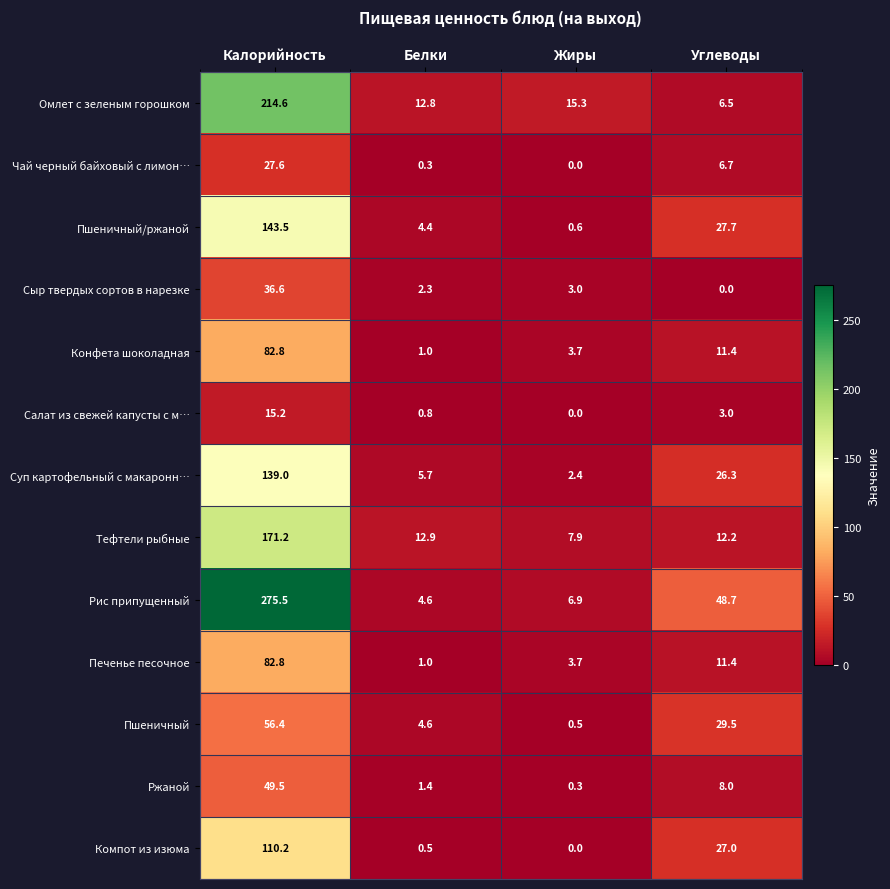

Between Жиры and Углеводы, which series saw the biggest shift?

Рис припущенный